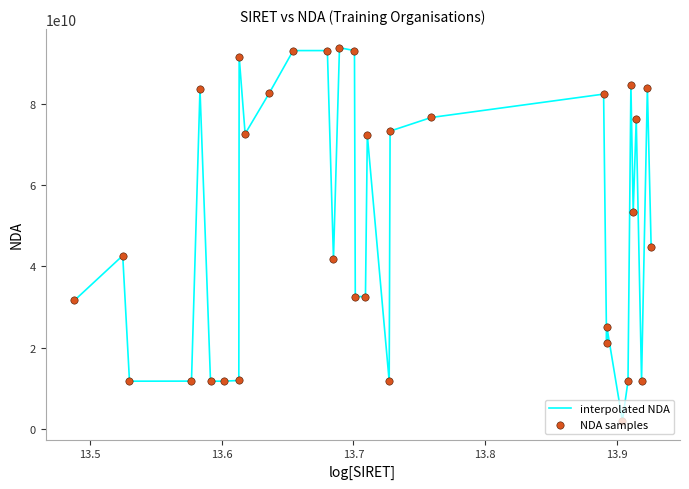

What is the maximum value shown in the chart?

93830380583